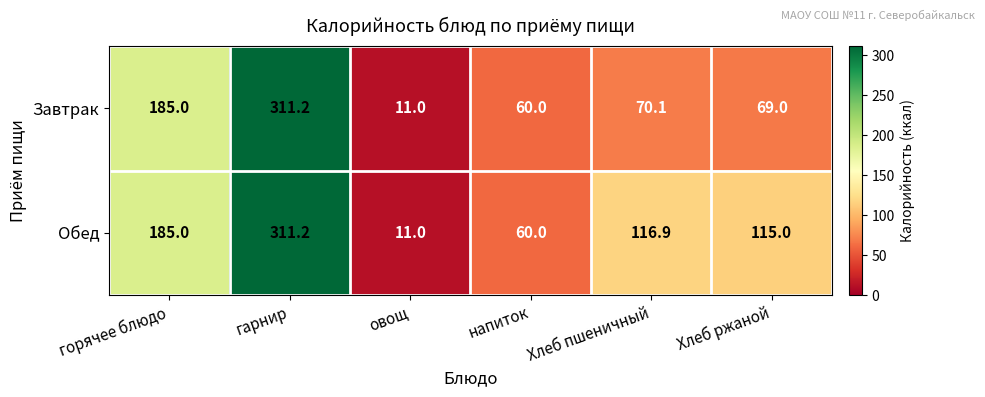

Reading left to right, list all the values displayed in this chart.

Завтрак: горячее блюдо=185.0	гарнир=311.2	овощ=11.0	напиток=60.0	Хлеб пшеничный=70.1	Хлеб ржаной=69.0
Обед: горячее блюдо=185.0	гарнир=311.2	овощ=11.0	напиток=60.0	Хлеб пшеничный=116.9	Хлеб ржаной=115.0